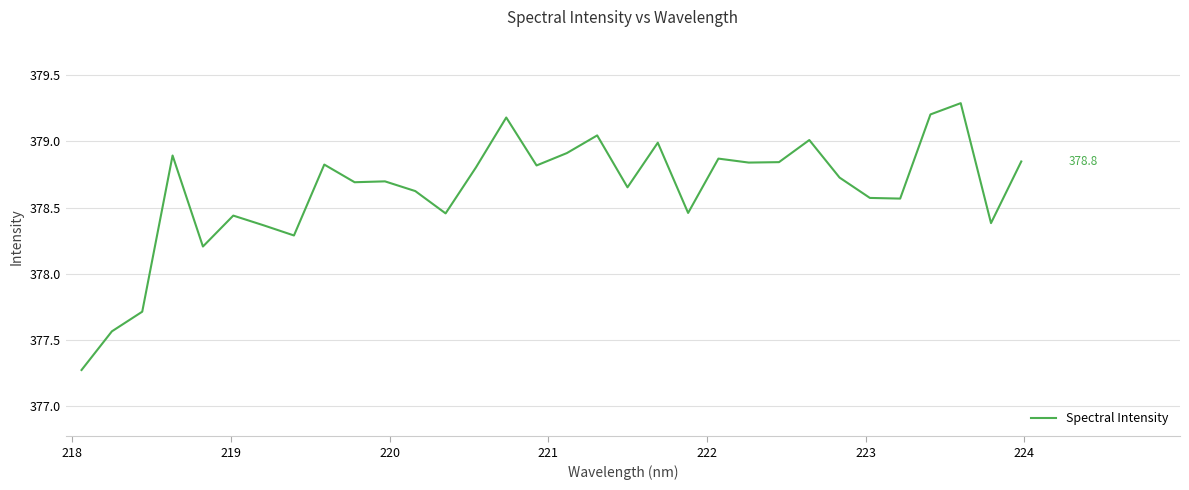

Count the number of categories in the chart.

32